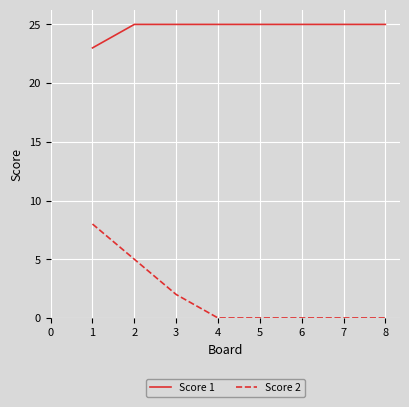

Which series has the largest total across all categories?

Score 1